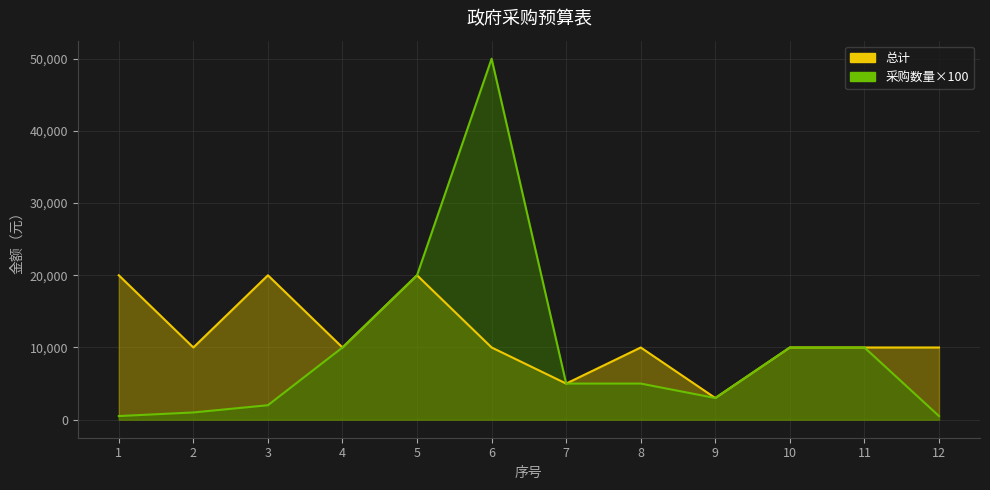

What is the average value of the 采购数量 series?

9750